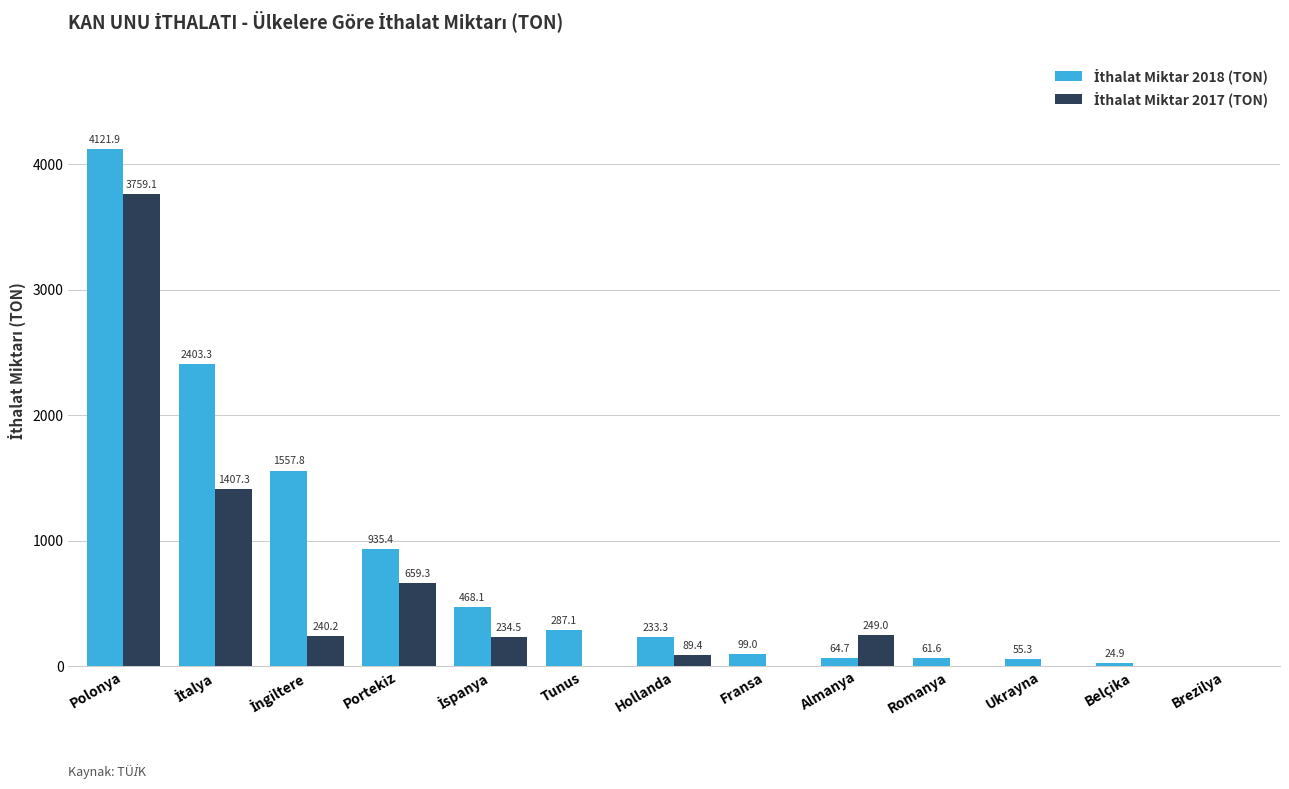

What is the maximum value shown in the chart?

4121.9